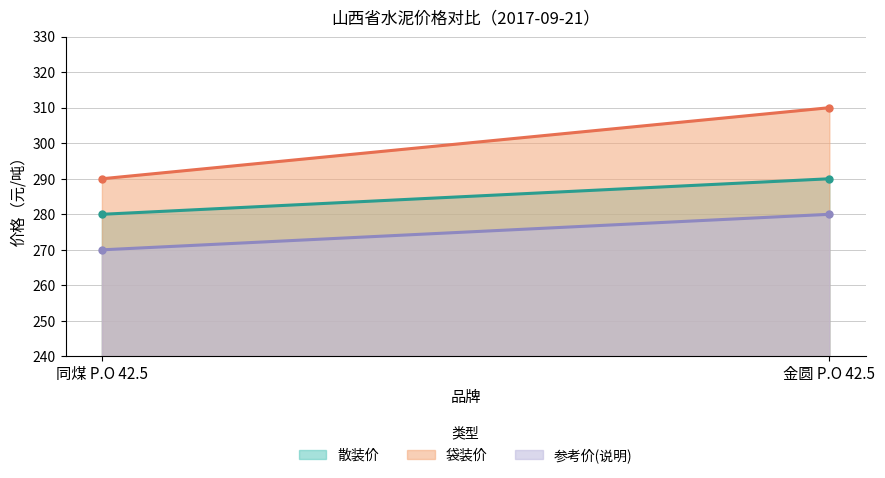

What is the greatest value displayed?

310